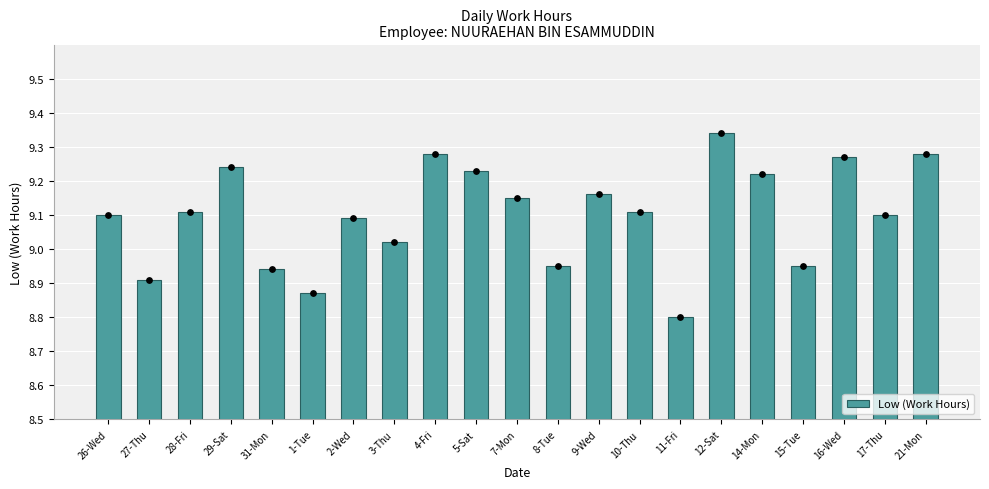

Between 29-Sat and 3-Thu, which is larger?

29-Sat